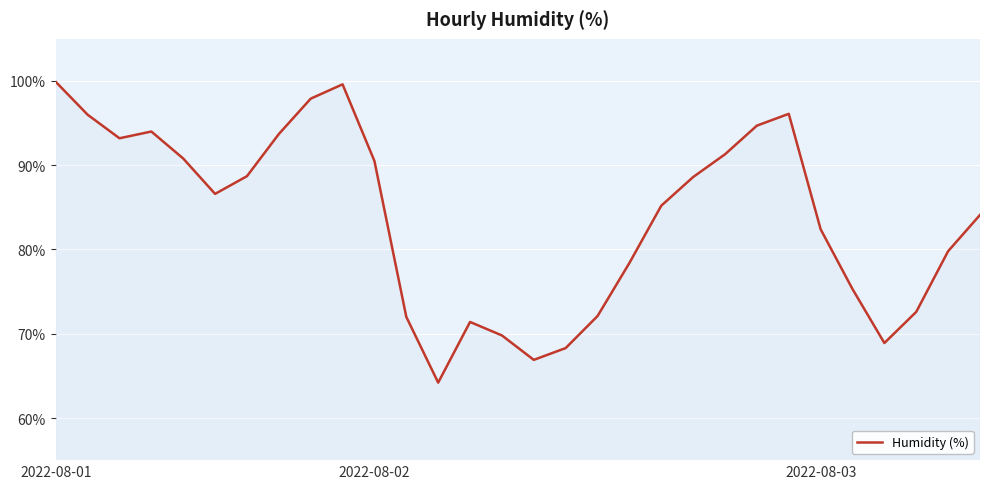

What is the difference between the maximum and minimum values?

35.7